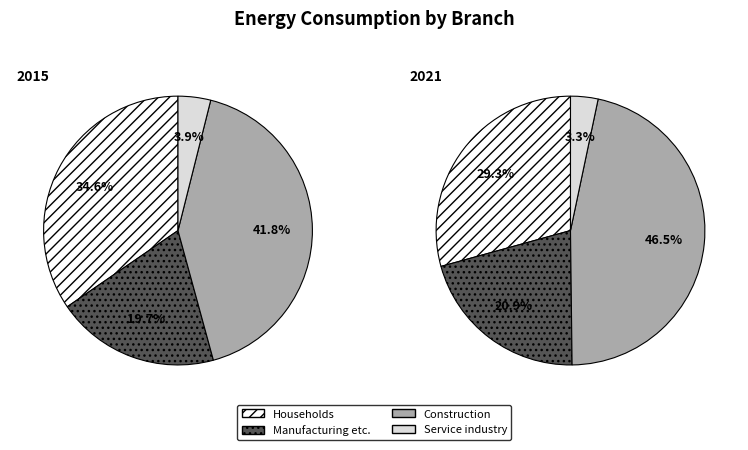

What percentage is the 2 slice, to the nearest percent?

42%